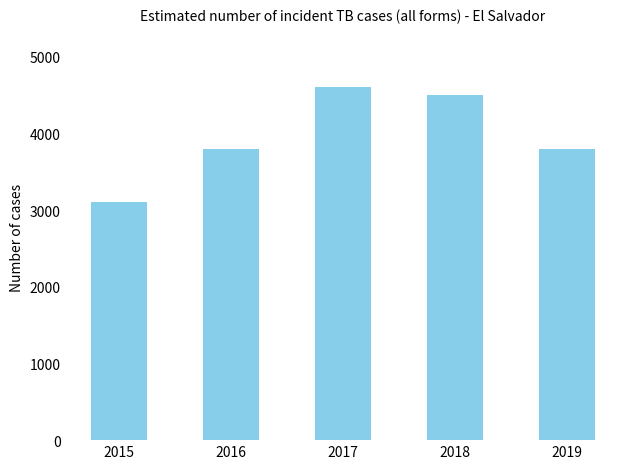

Reading right to left, list all the values displayed in this chart.

3800	4500	4600	3800	3100